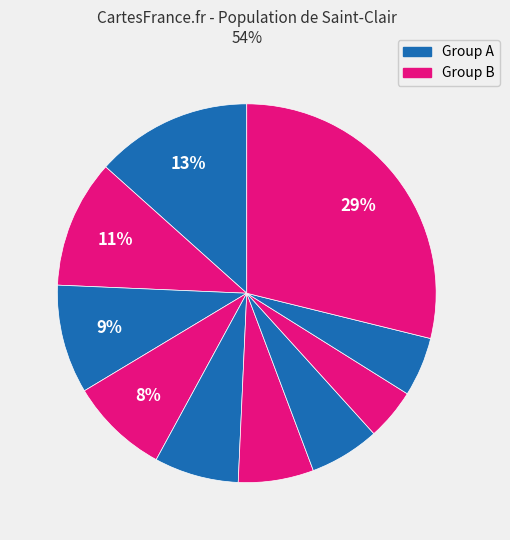

Count the number of slices in the pie.

10